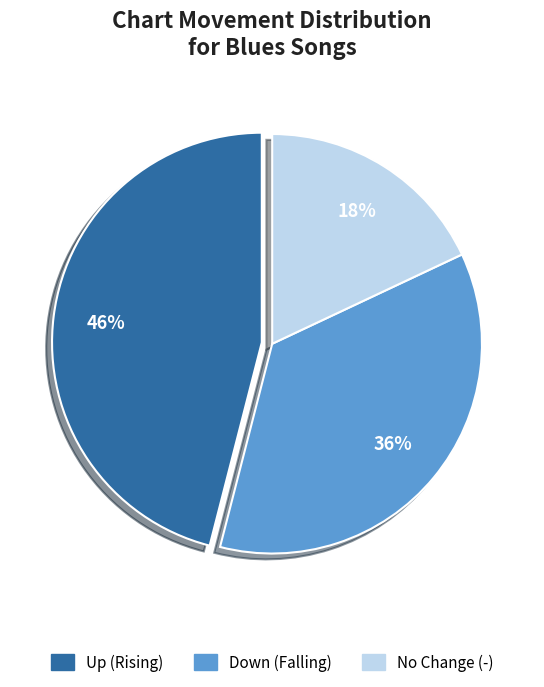

Does any single category account for the majority?

No